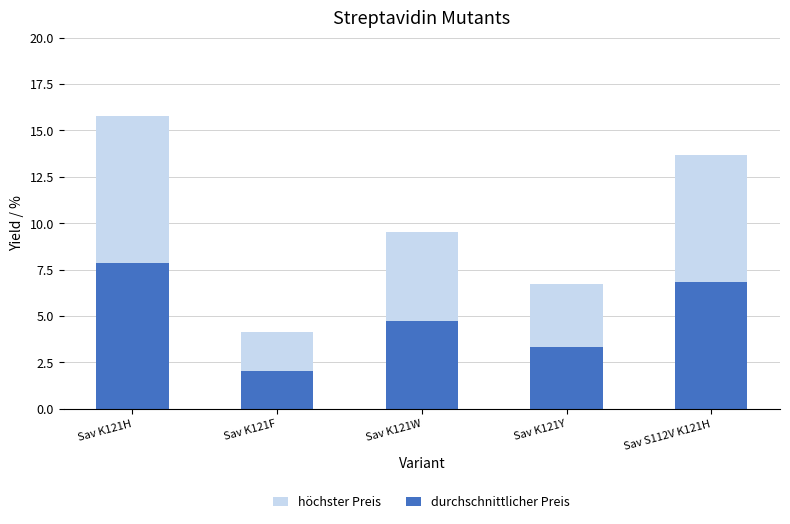

True or false: durchschnittlicher Preis has a value of 12.0 at Sav S112V K121H.

False